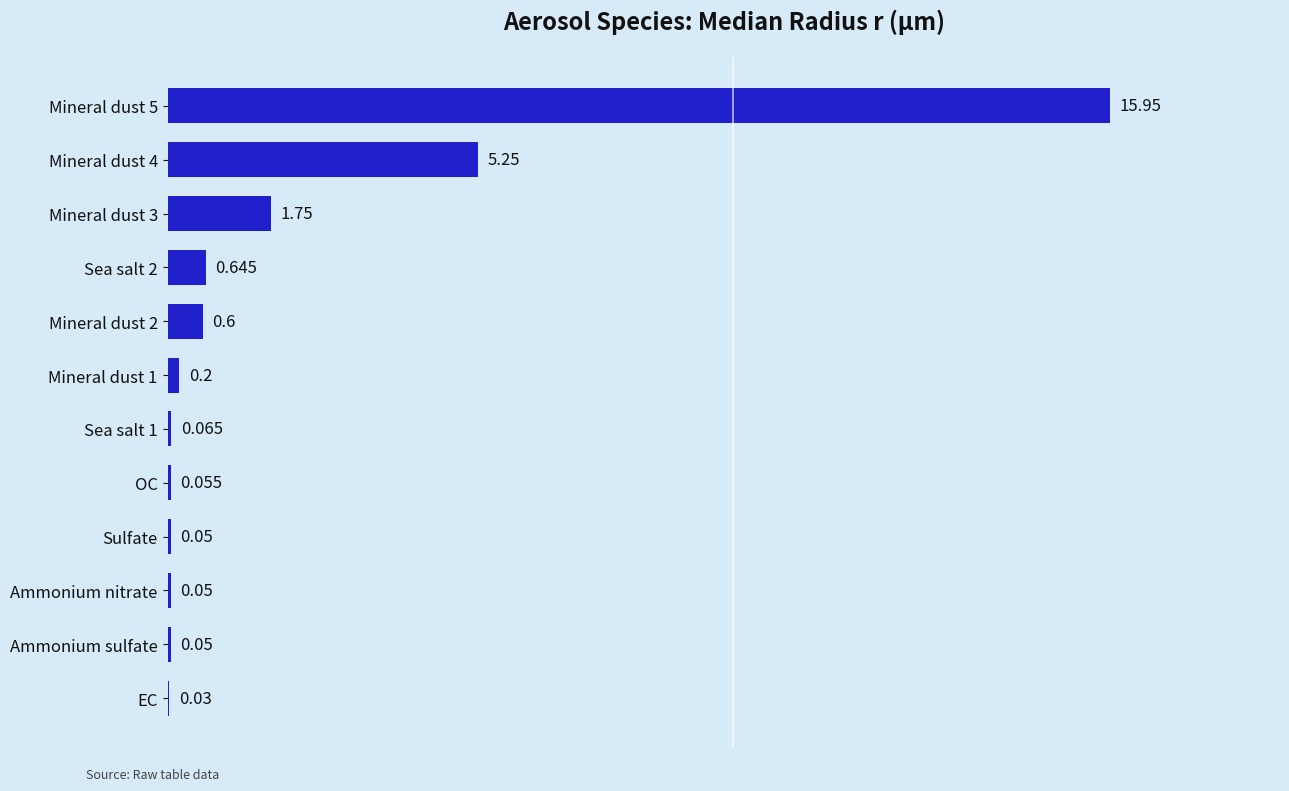

How many data points does each series have?

12